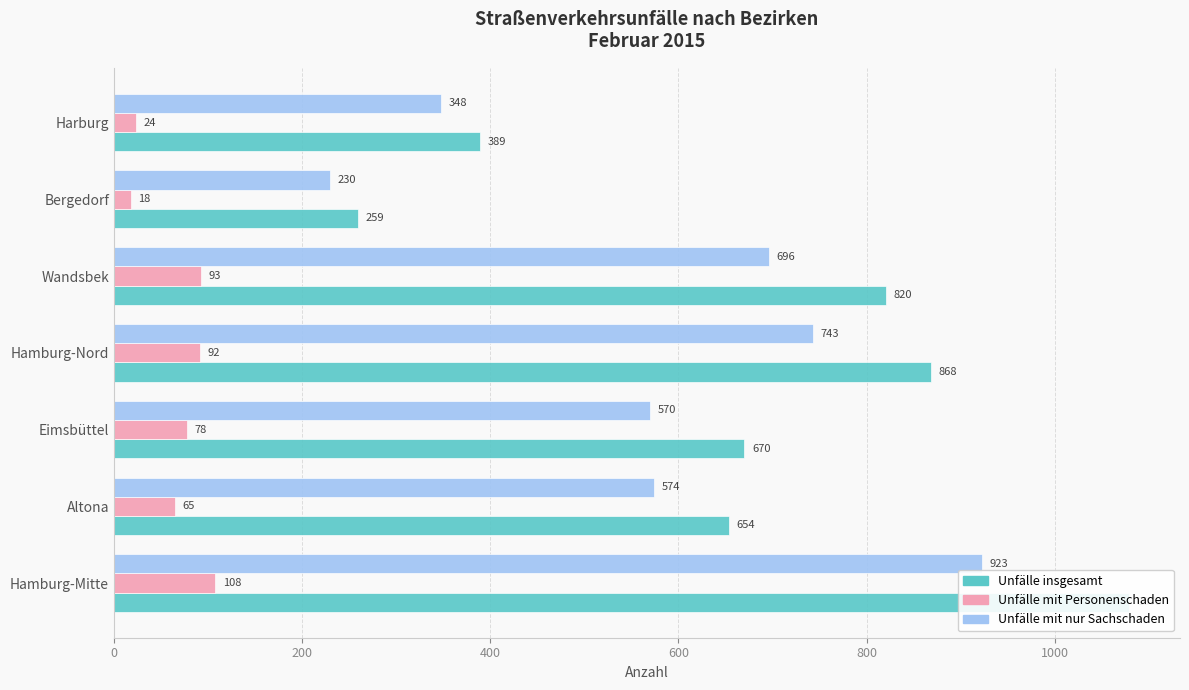

Rank the series at Harburg from lowest to highest value.

Unfälle mit Personenschaden, Unfälle mit nur Sachschaden, Unfälle insgesamt